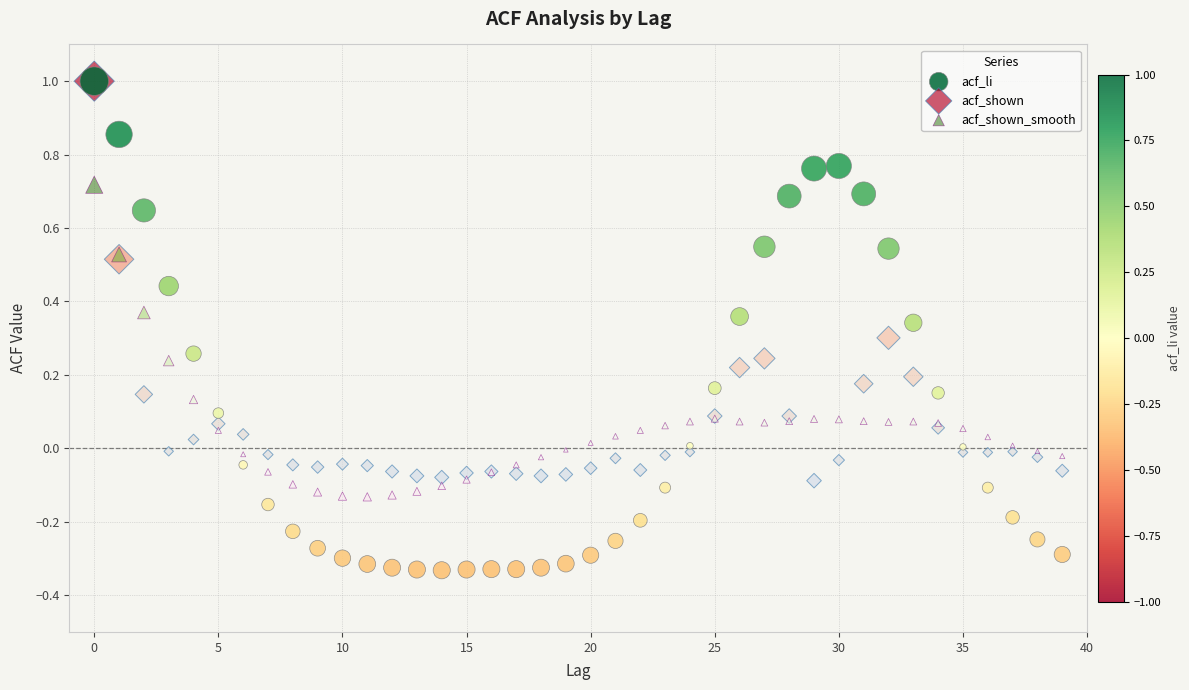

What are all the series names shown in the legend?

acf_li, acf_shown, acf_shown_smooth